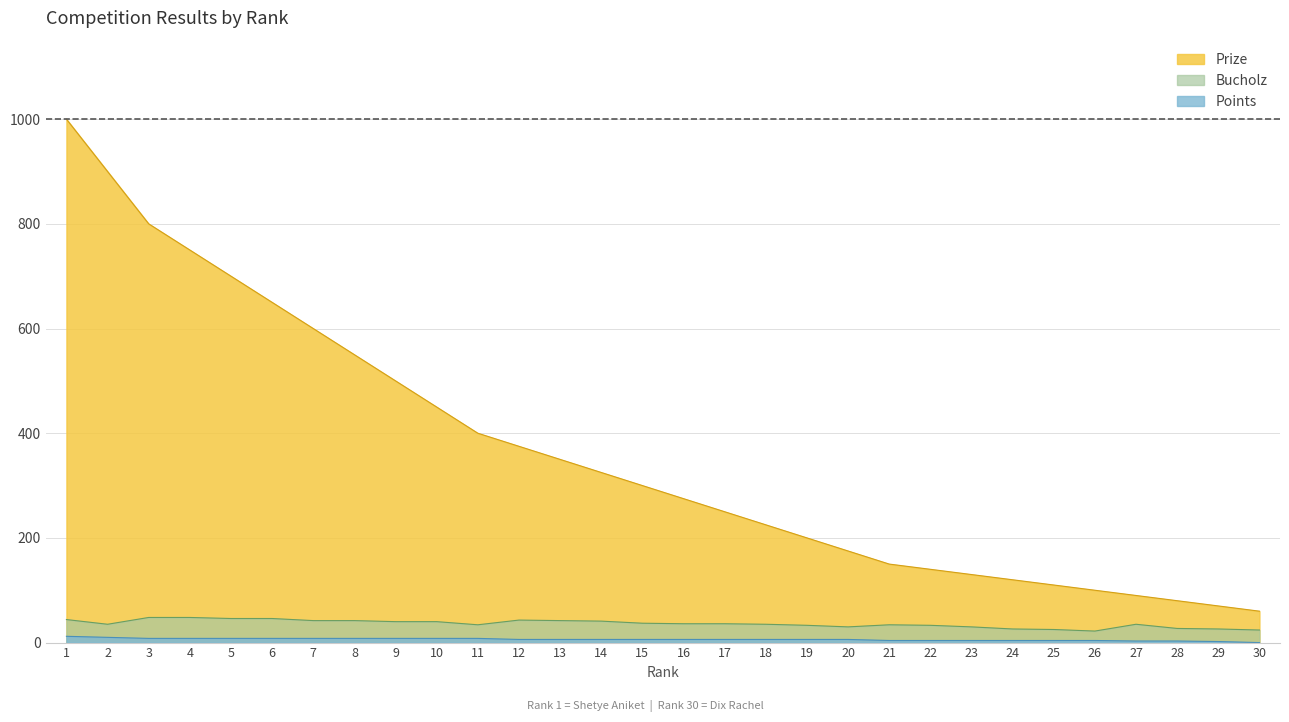

At which label is Bucholz closest to 35?

2